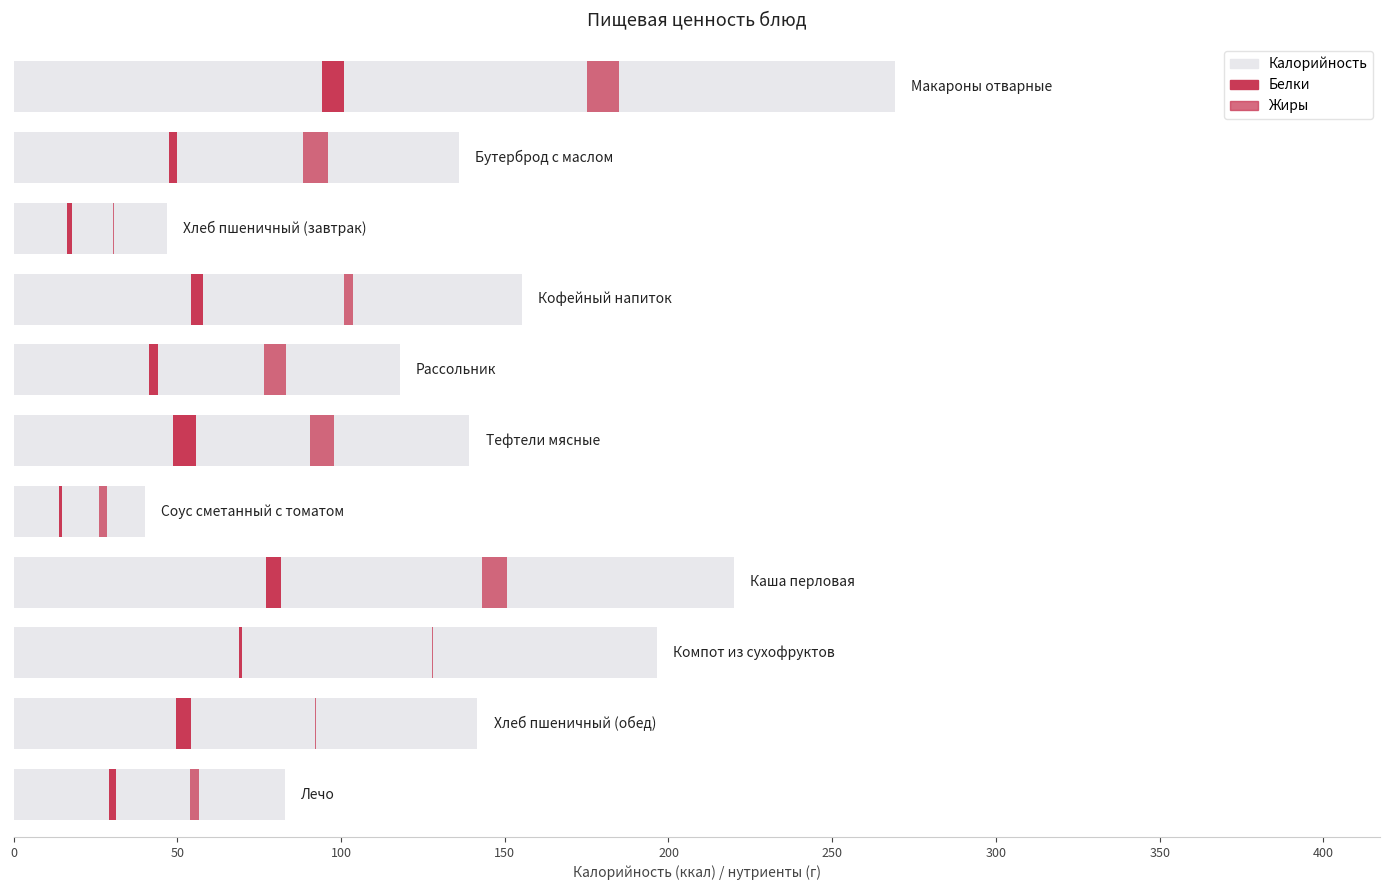

Which series changed the most between 250 and 300?

Калорийность